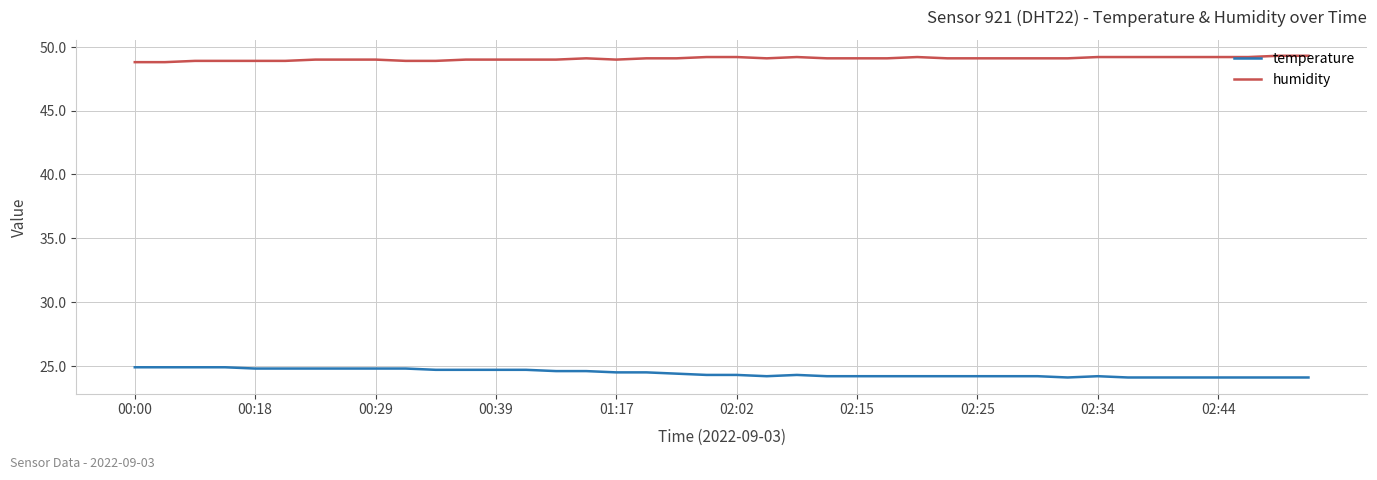

What is the difference between the maximum and minimum values in the temperature series?

0.8